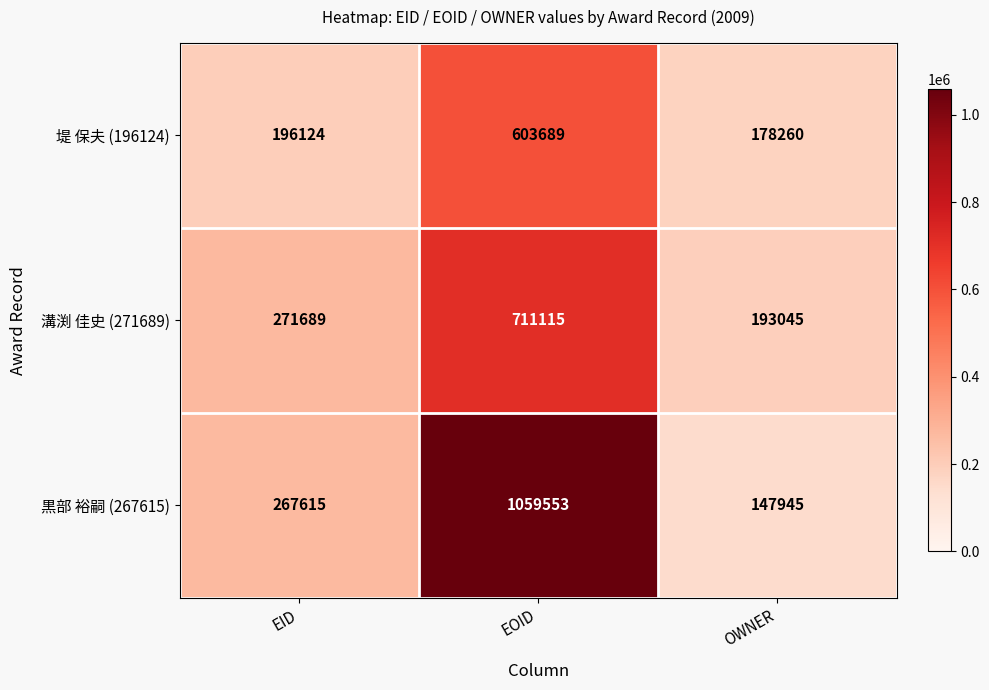

At which label is 黒部 裕嗣 (267615) closest to 603749?

EID